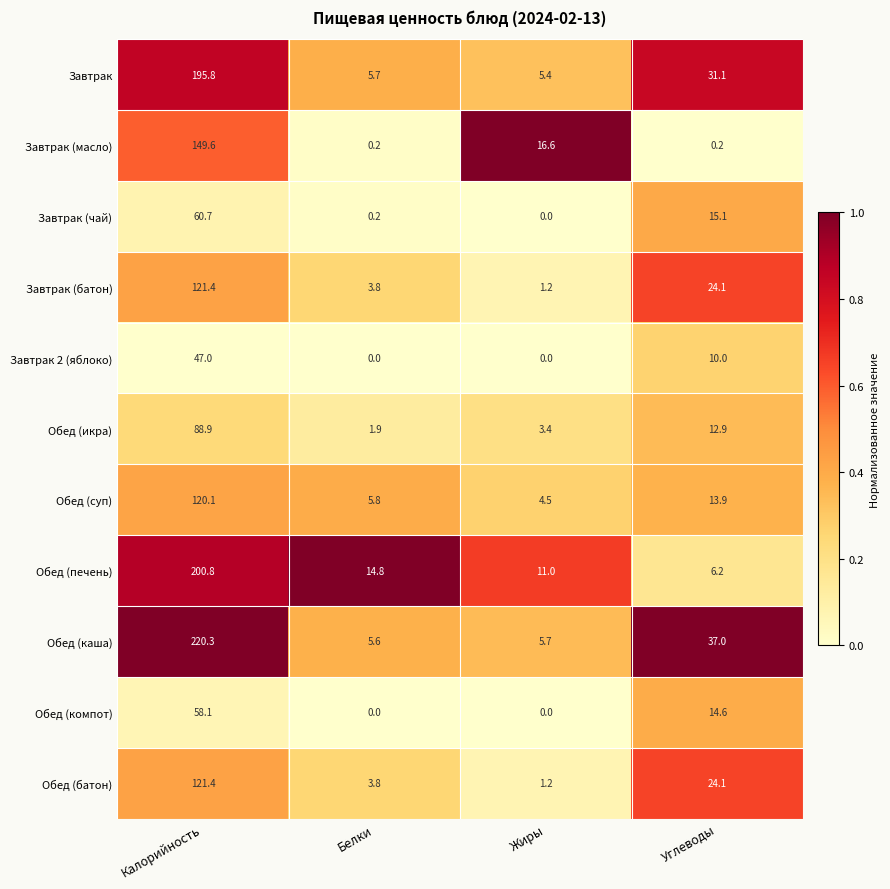

What is the difference between the highest and lowest values at Белки?

14.8